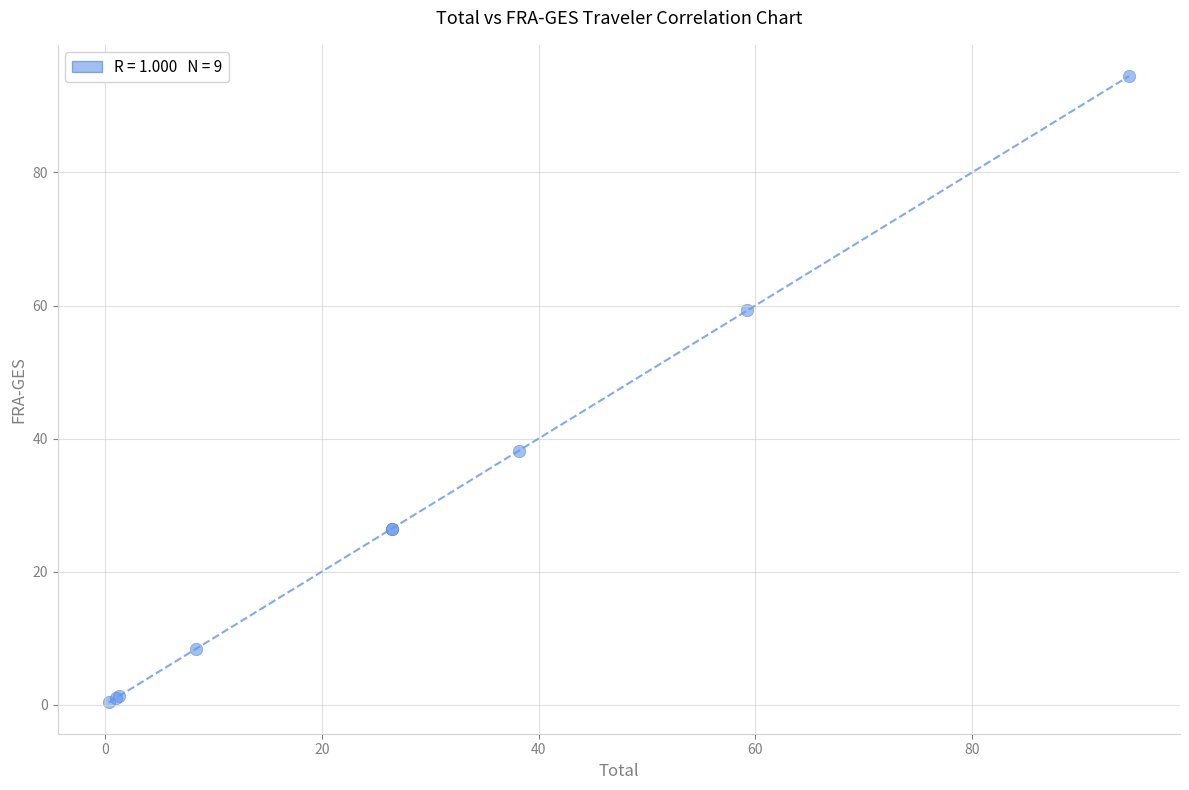

What Y value in the scatter plot is closest to 47?

38.2